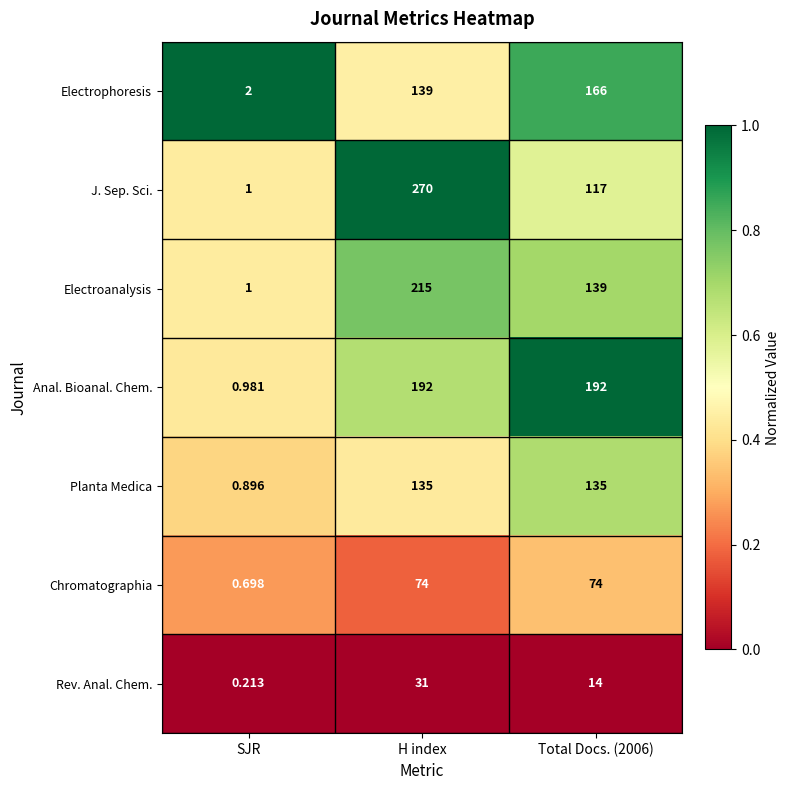

List the series in order of their peak value, highest first.

J. Sep. Sci., Electroanalysis, Anal. Bioanal. Chem., Electrophoresis, Planta Medica, Chromatographia, Rev. Anal. Chem.